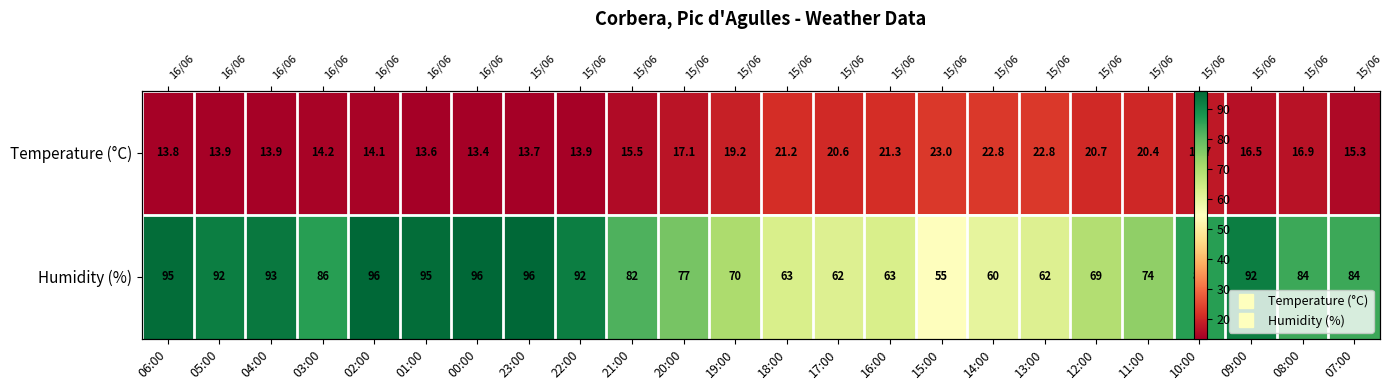

What value does the Temperature (°C) series have at 07:00?

15.3